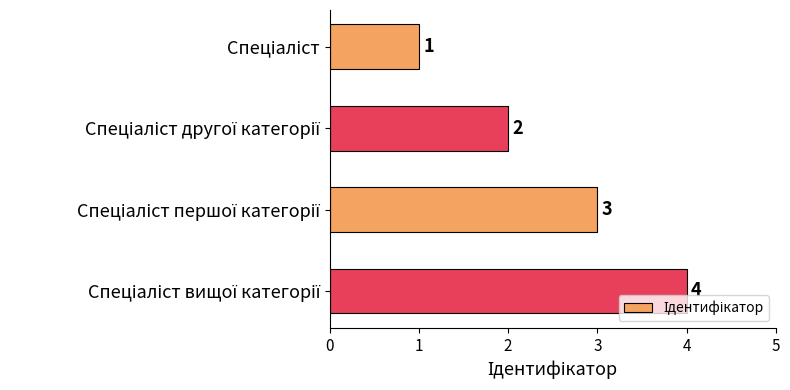

Count the values in the range 2 to 4.

3